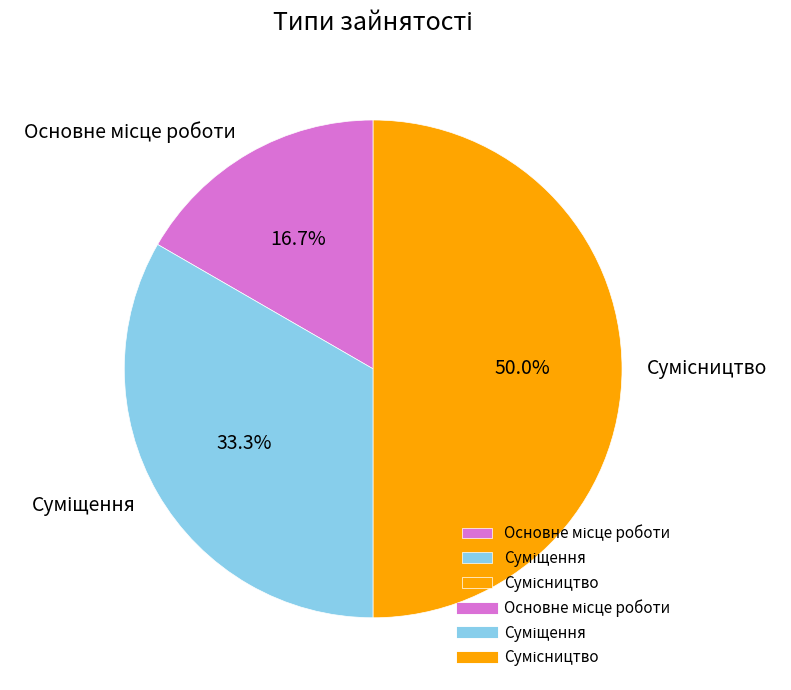

How many segments does this pie chart have?

3